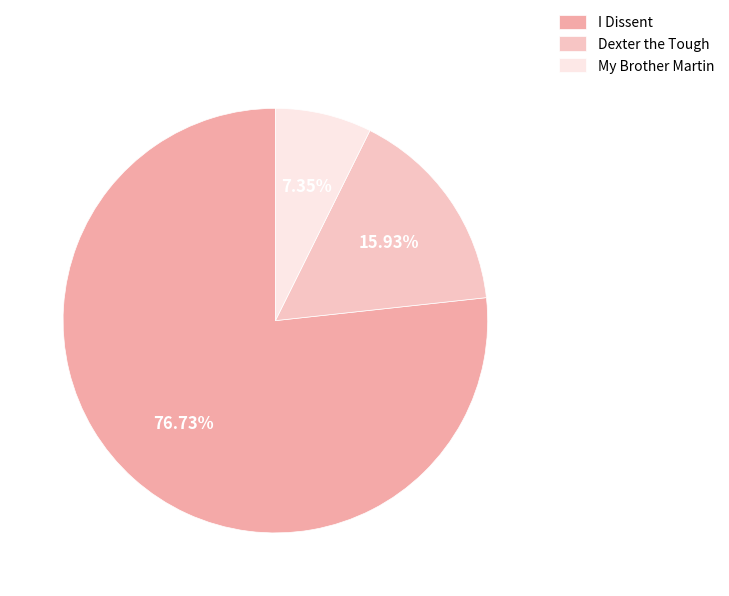

To the nearest percent, what is the difference between the largest and smallest slice percentages?

69%